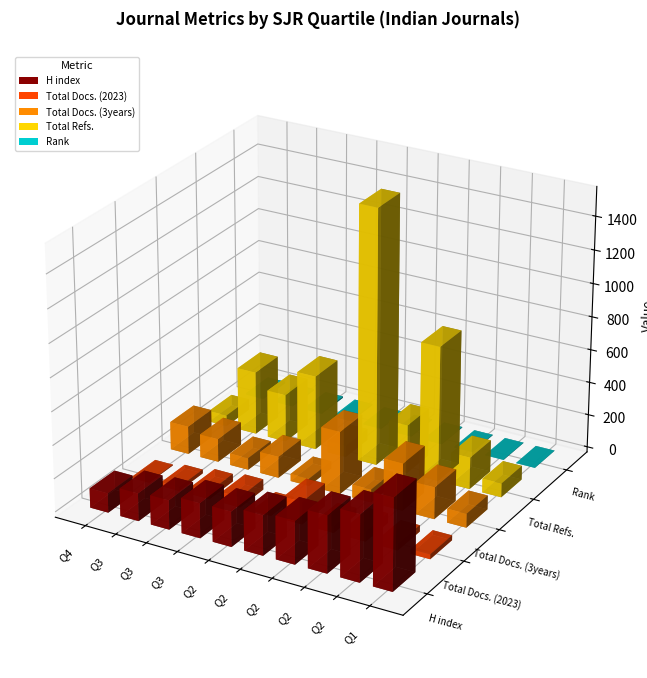

How many distinct data groups are displayed?

5